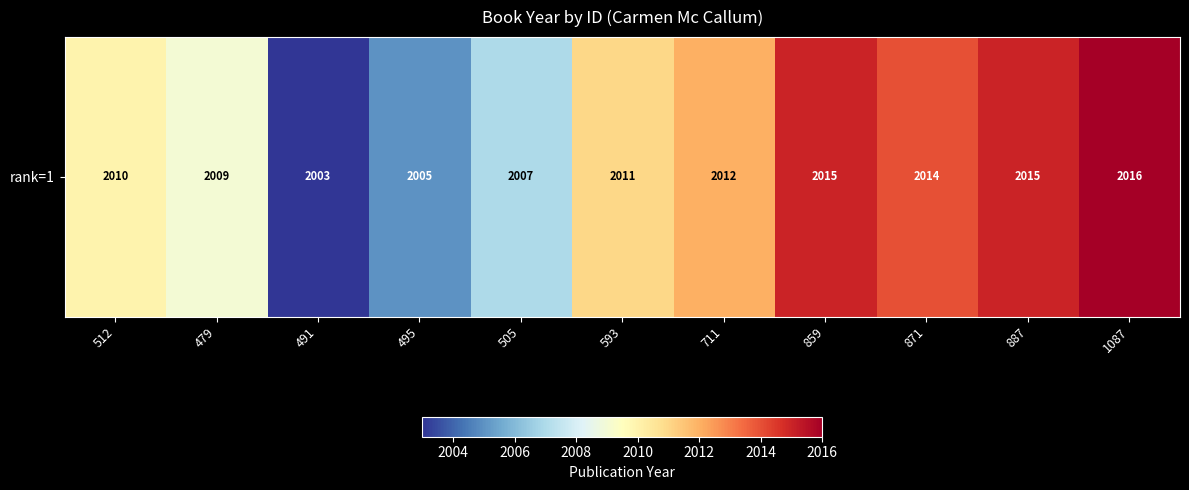

What is the change in value from 479 to 1087?

+7